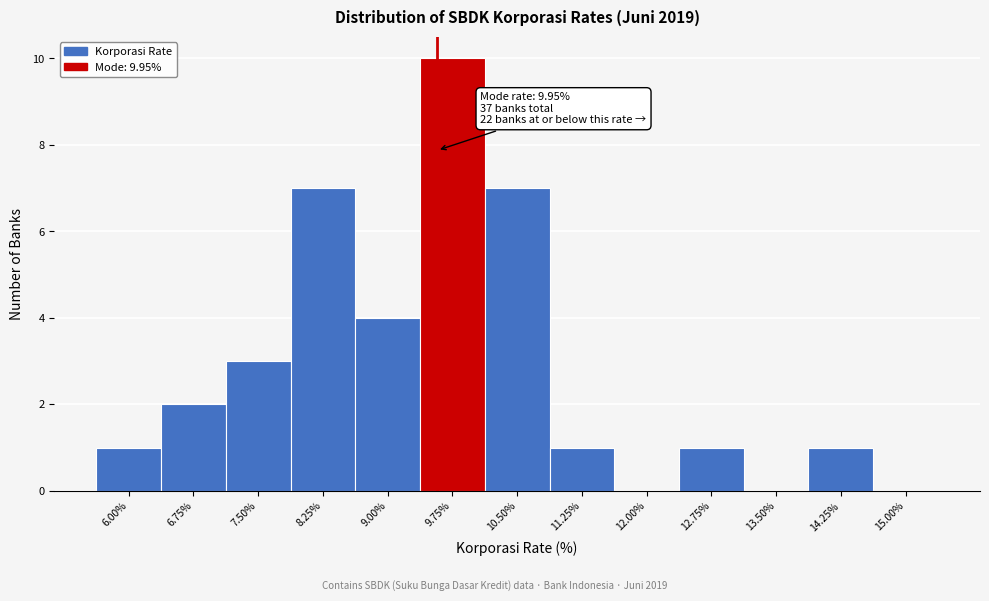

Reading right to left, what are all the values shown in this chart?

15.00%=0	14.25%=1	13.50%=0	12.75%=1	12.00%=0	11.25%=1	10.50%=7	9.75%=10	9.00%=4	8.25%=7	7.50%=3	6.75%=2	6.00%=1